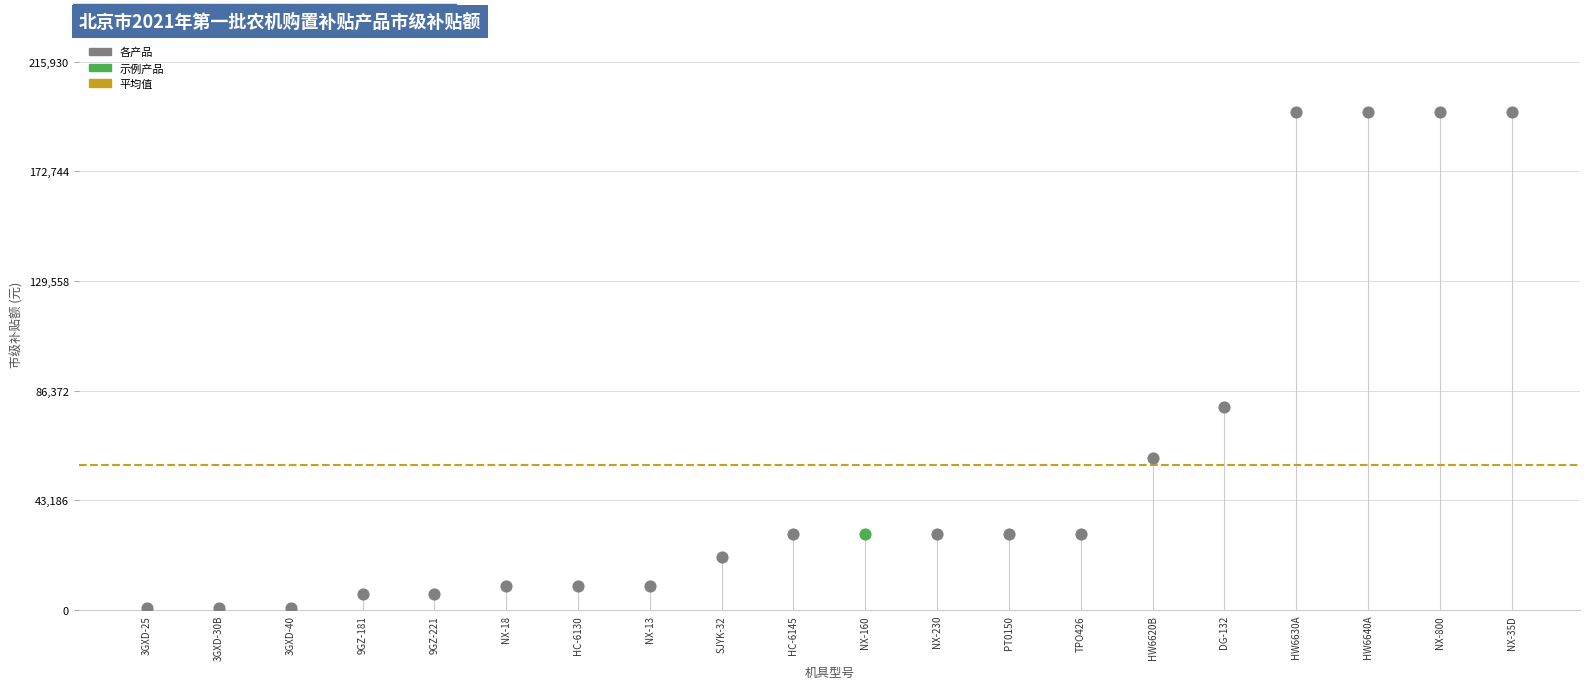

What is the change in value from NX-35D to 3GXD-30B?

-195400